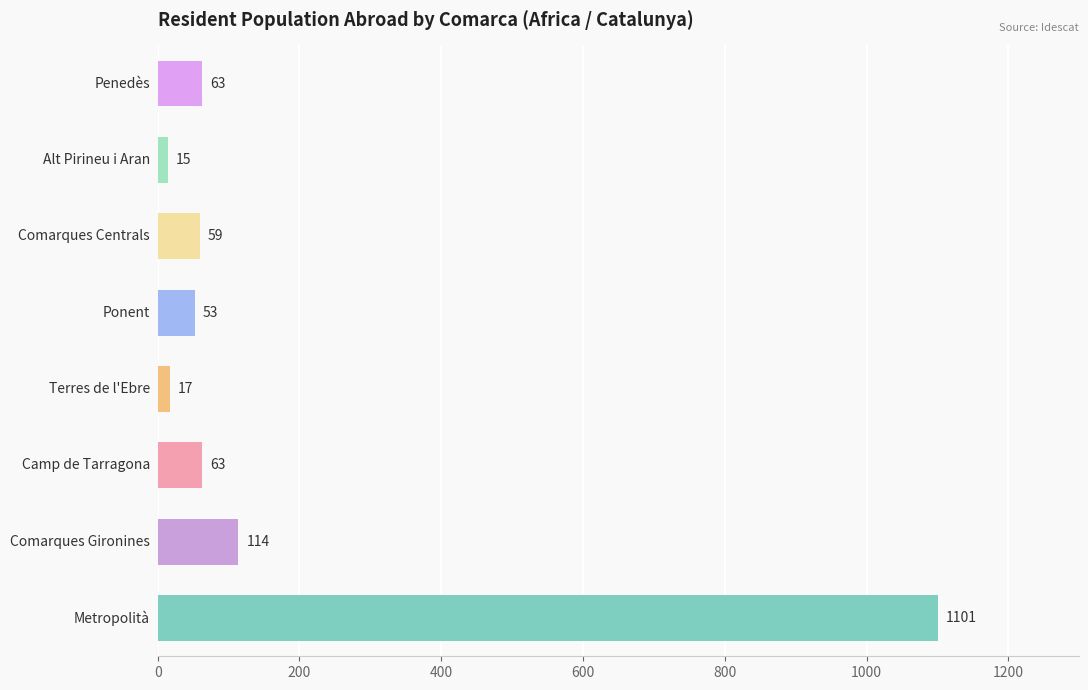

What is the maximum value shown in the chart?

1101